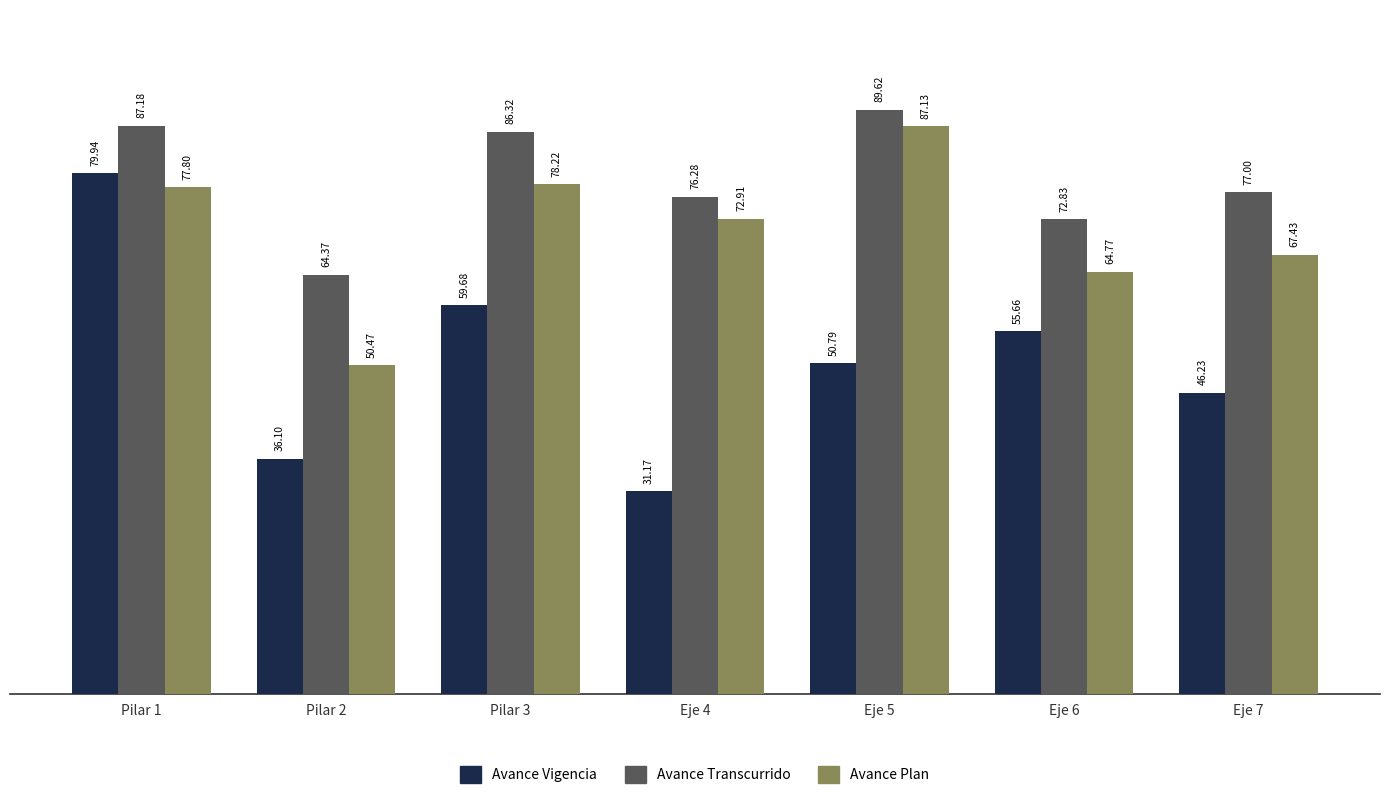

At which category is the sum across all series the highest?

Pilar 1